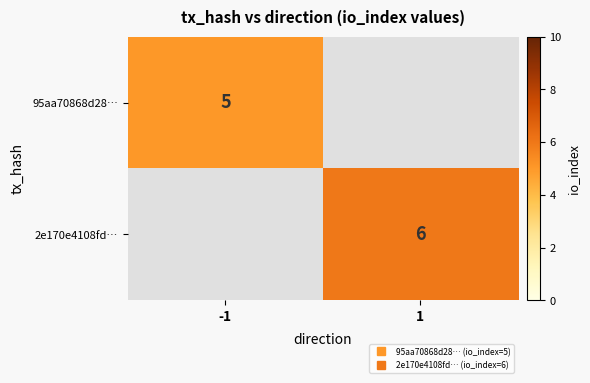

The value of 2e170e4108fd… at 1 is 6.0. True or false?

True